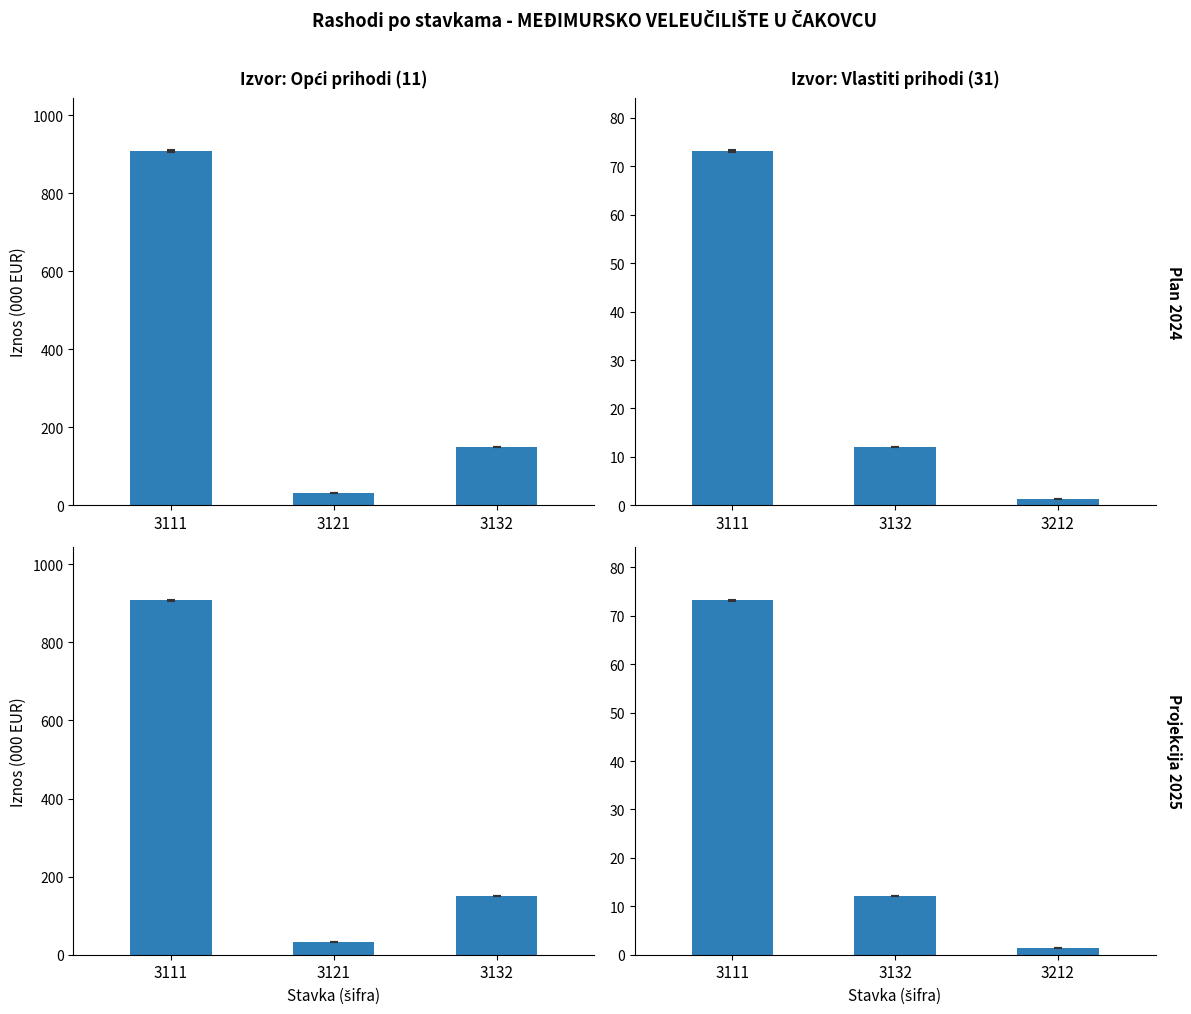

True or false: the data shows 3.5 at 3132.

False